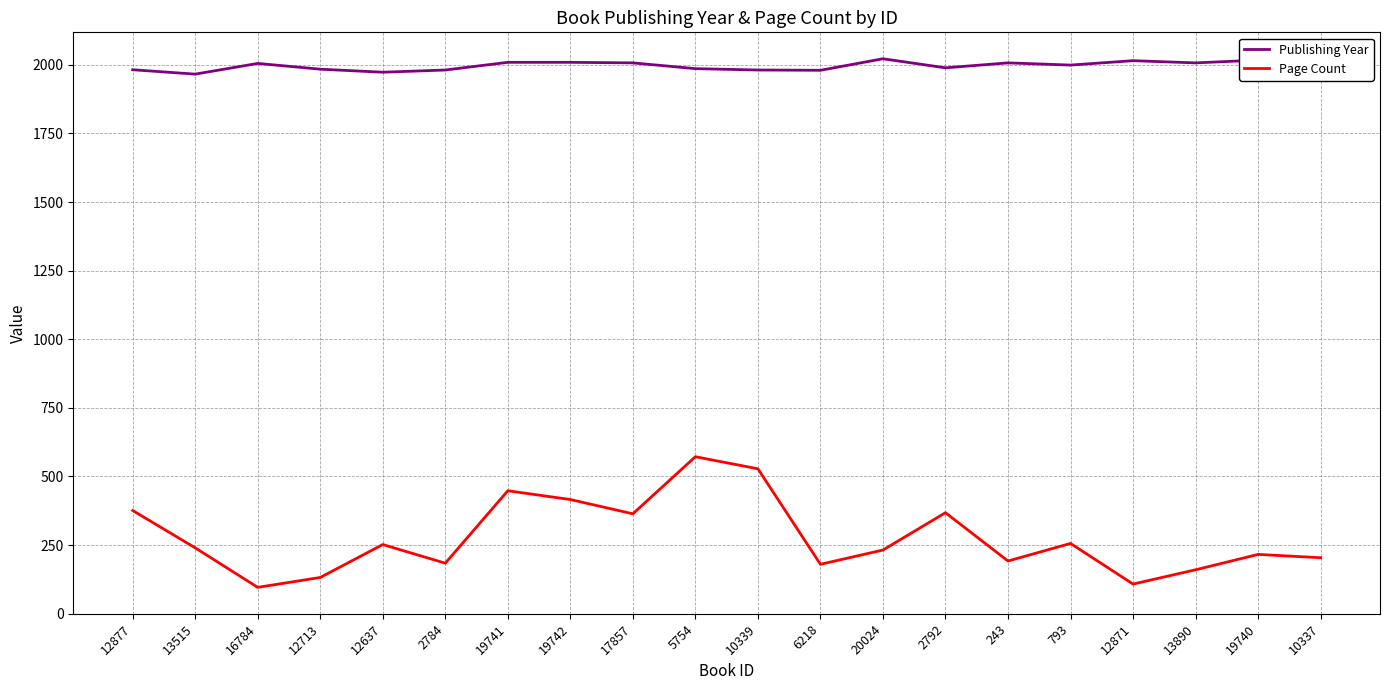

What is the maximum value shown in the chart?

2022